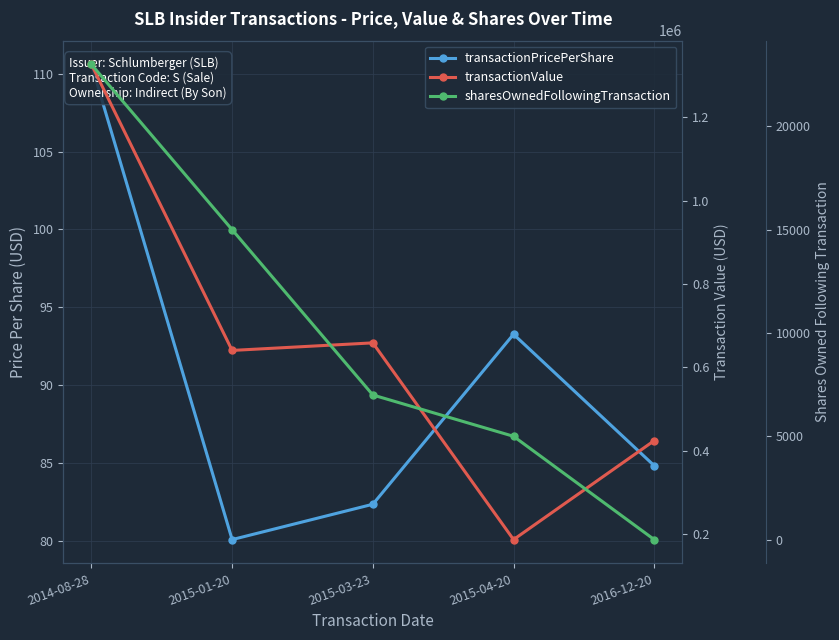

What value does the transactionPricePerShare series have at 2014-08-28?

110.6